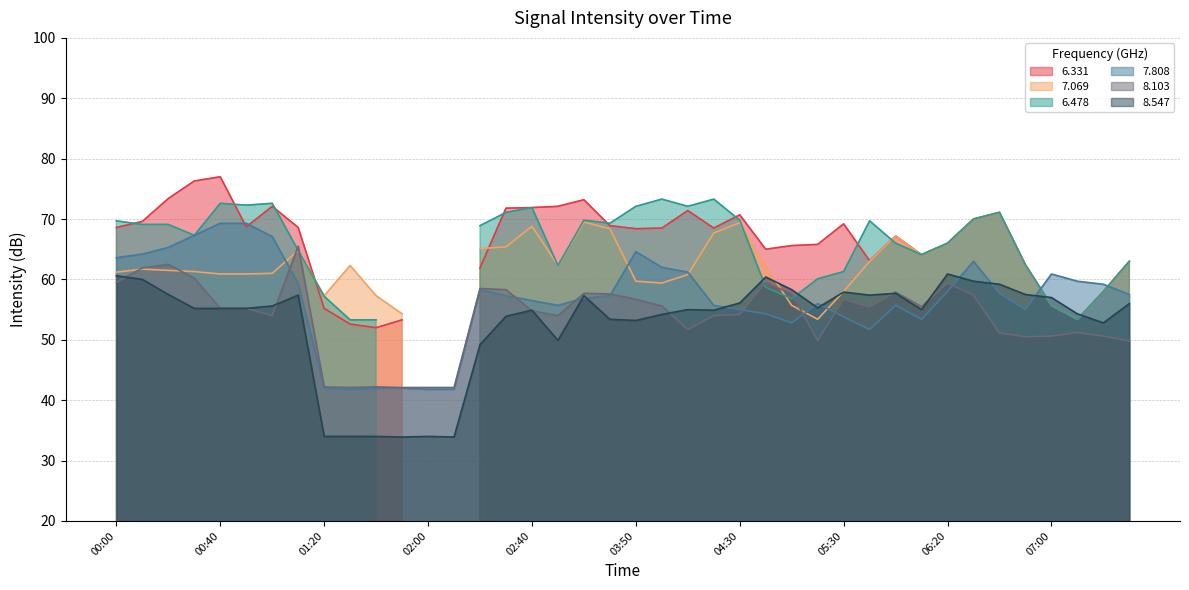

What is the lowest value of the 8.103 series?

42.1